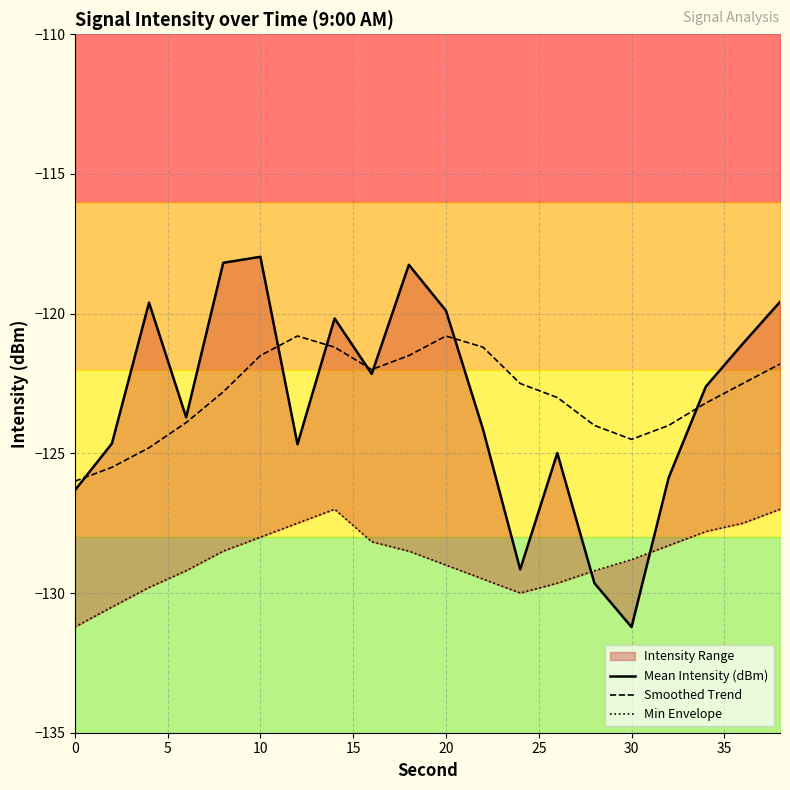

True or false: Smoothed Trend has a value of -41.8 at 0.

False